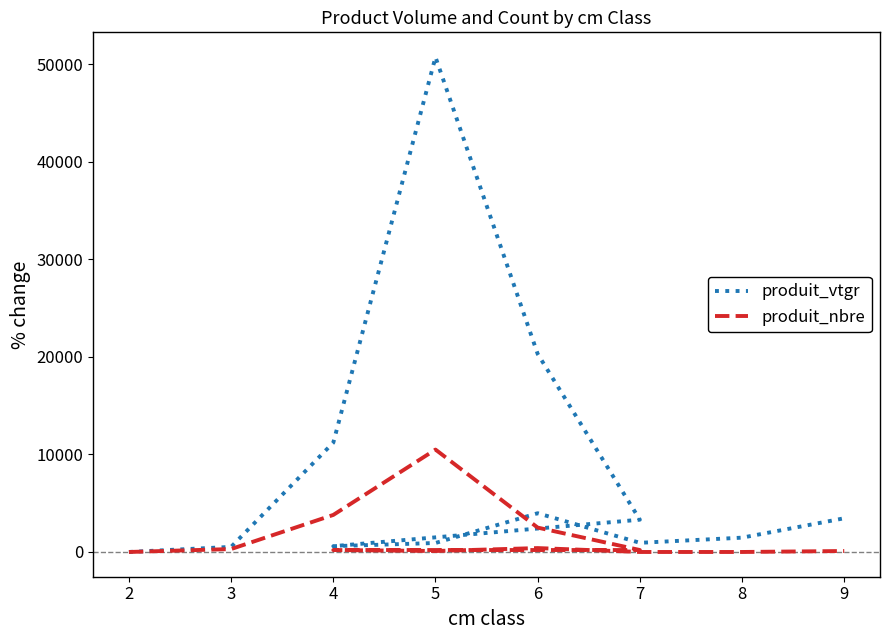

List the series in order of their overall mean, highest first.

produit_vtgr, produit_nbre